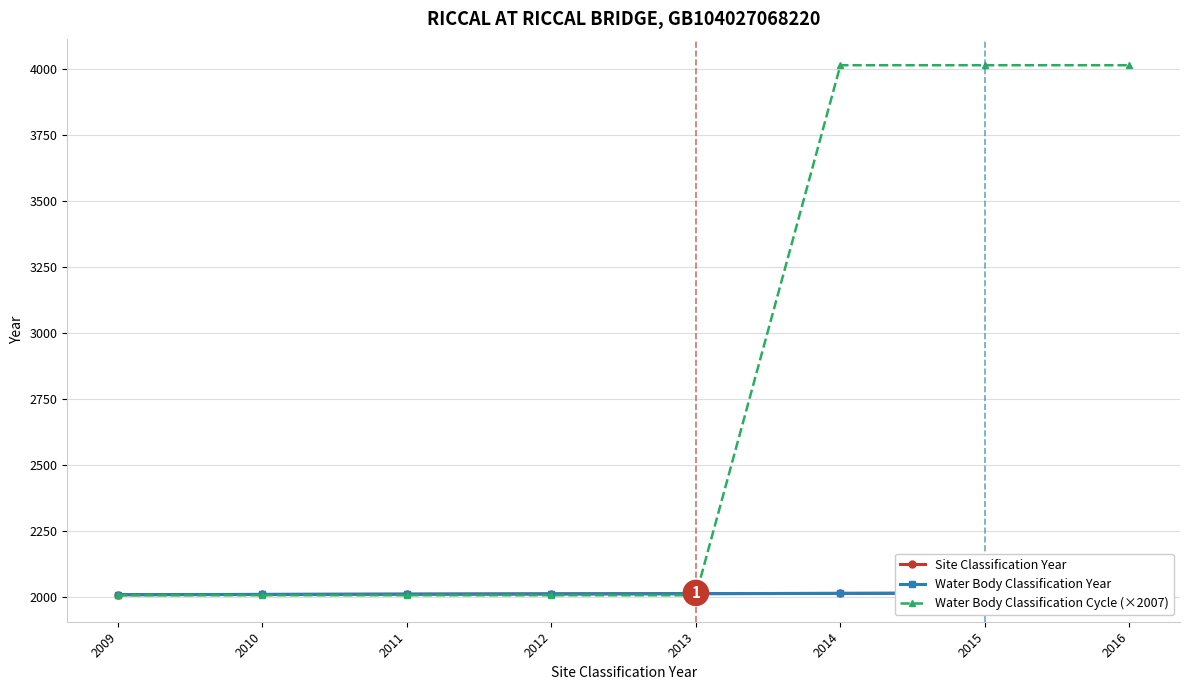

At which label does Site Classification Year first exceed 2013?

2014